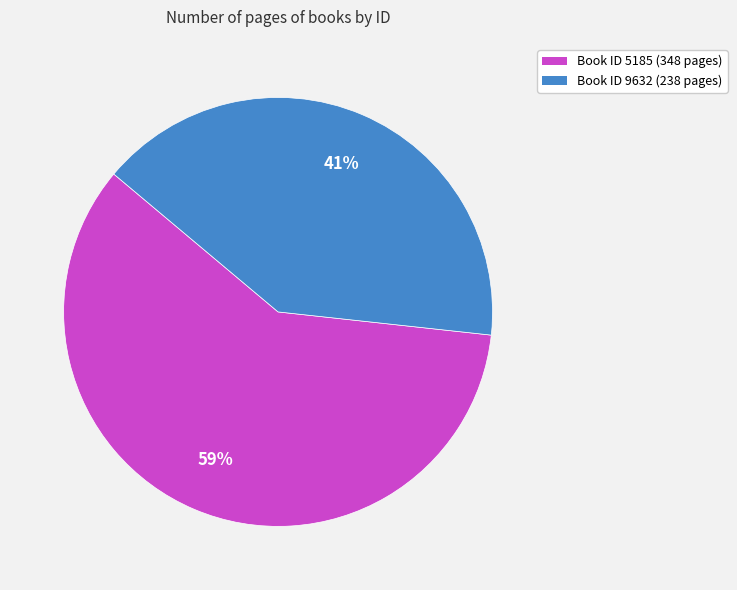

Count the number of slices in the pie.

2